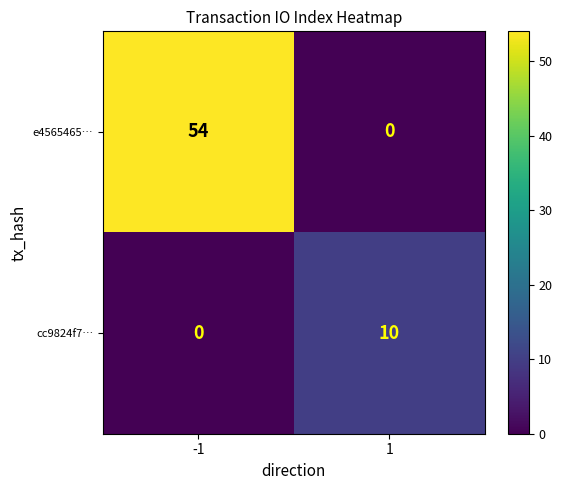

What is the maximum value shown in the chart?

54